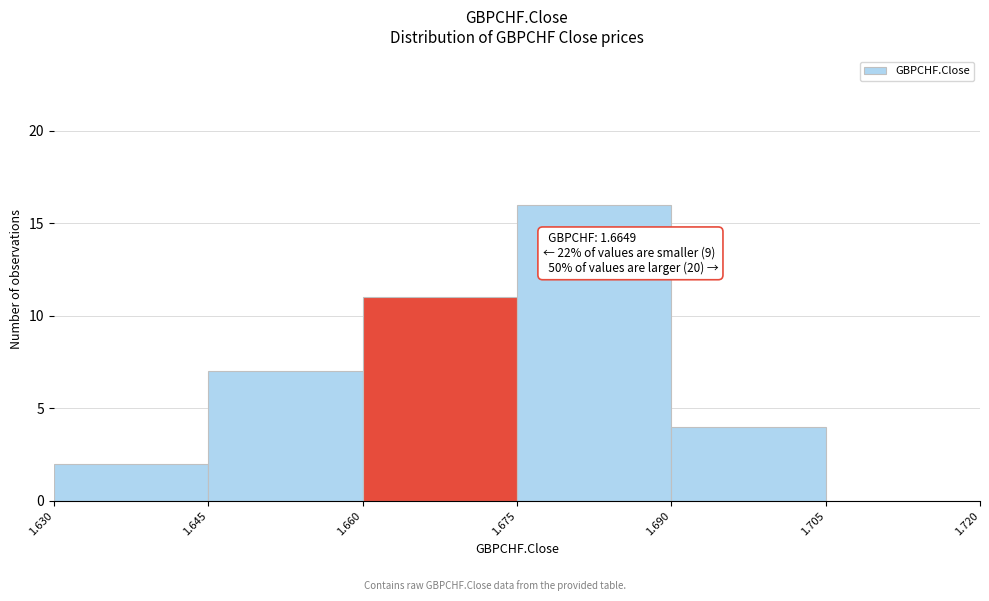

Over which range of the x-axis is the bar tallest?

1.675 to 1.690